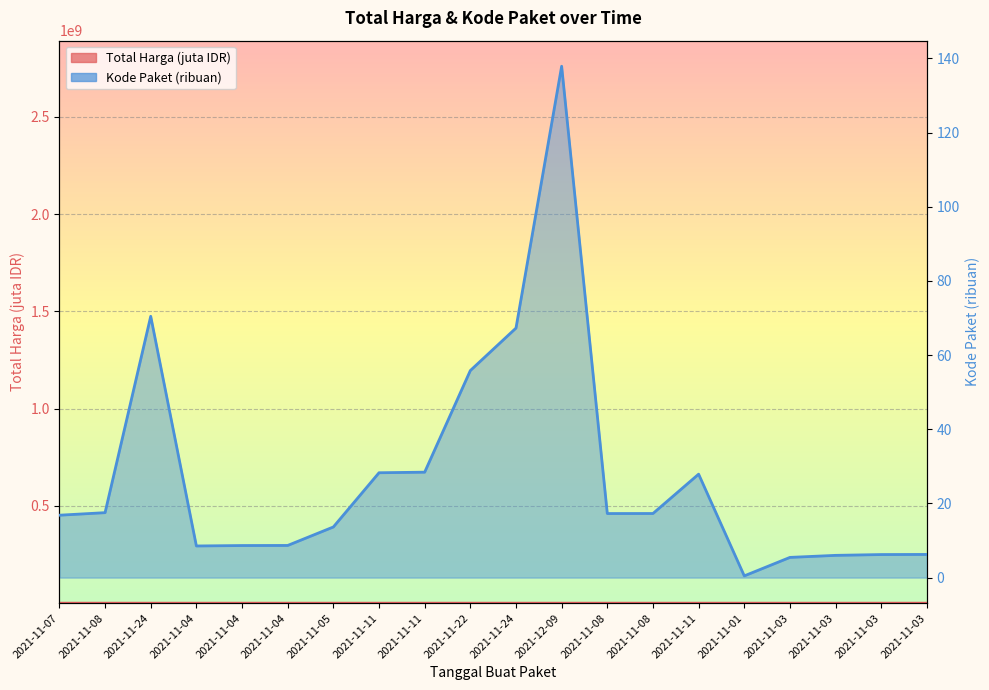

What is the lowest value of the Total Harga series?

0.1